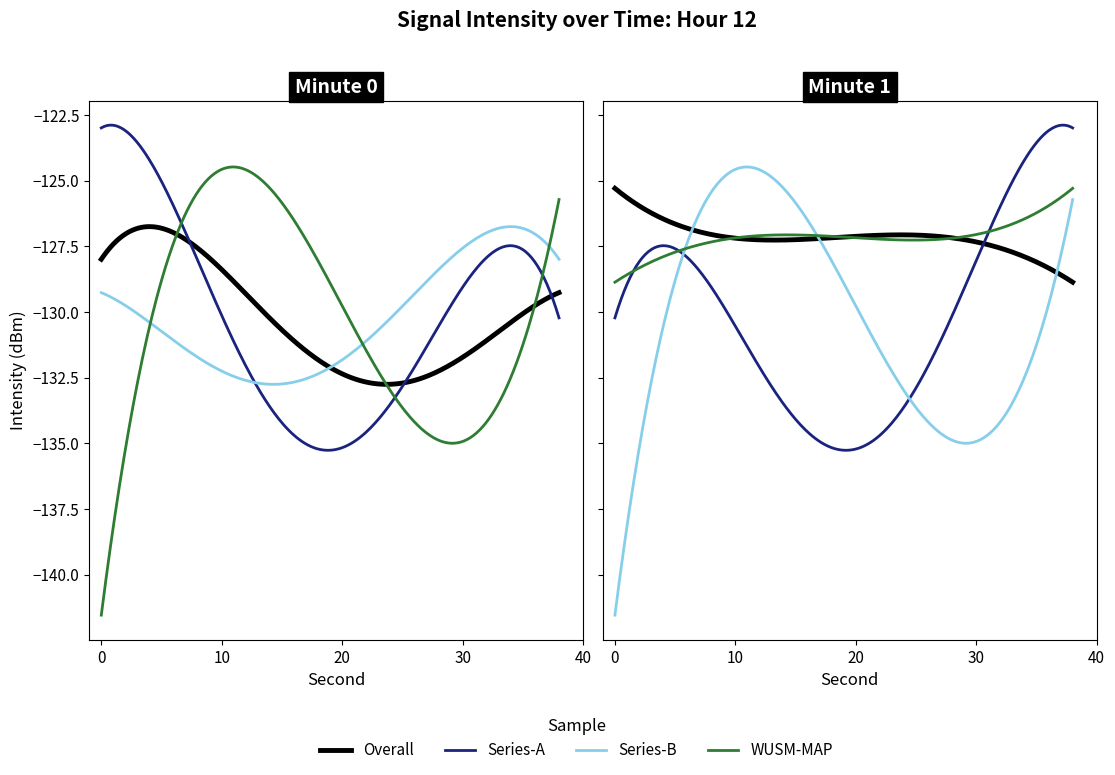

Is it true that minute_0 equals -169.6 at 2?

False